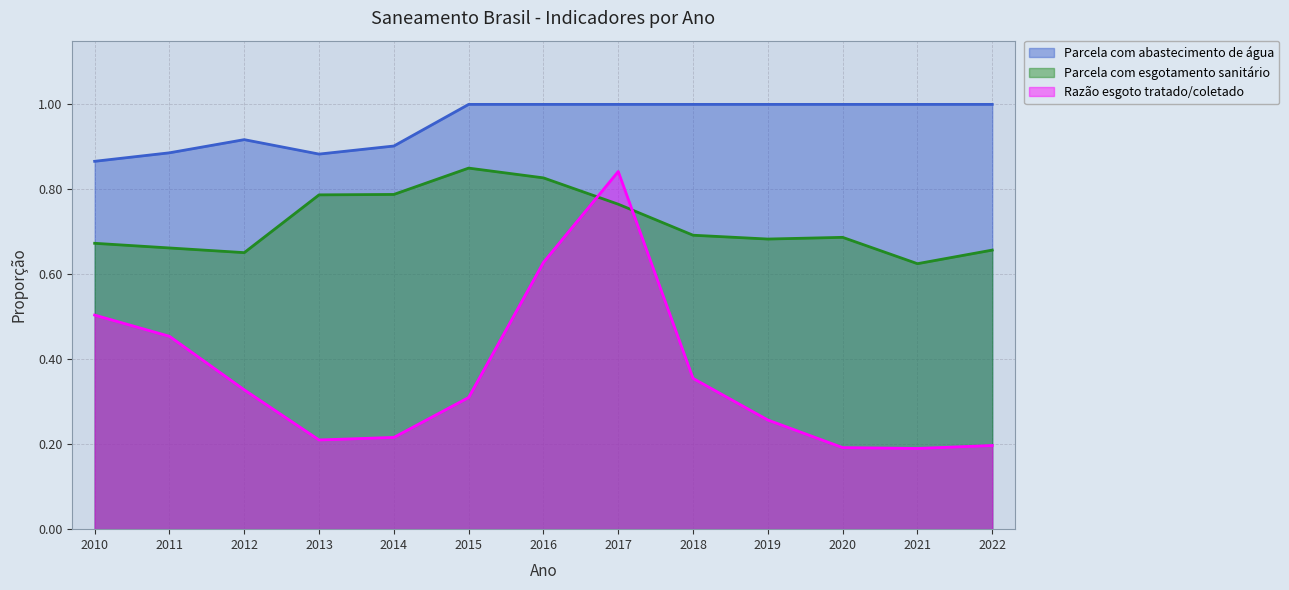

At how many categories does at least one series exceed 0?

13